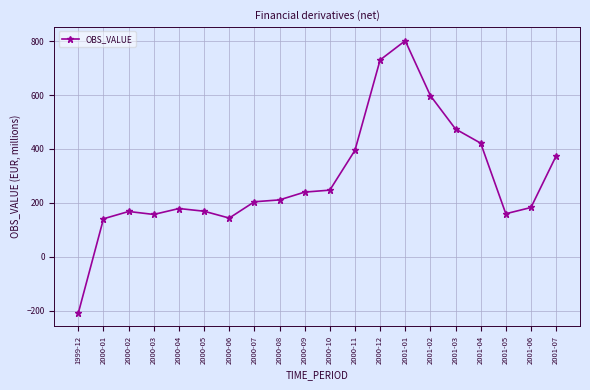

What is the sum of all values?

5787.2